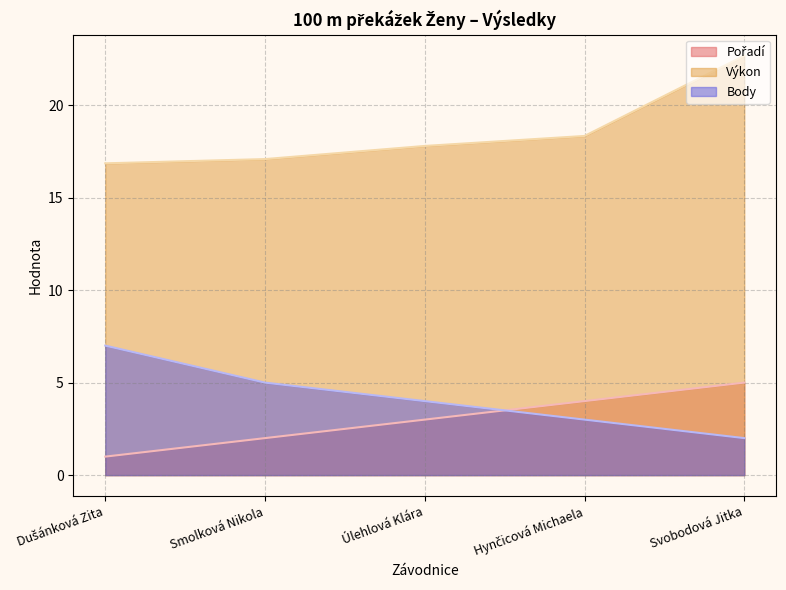

What are all the series names shown in the legend?

Pořadí, Výkon, Body